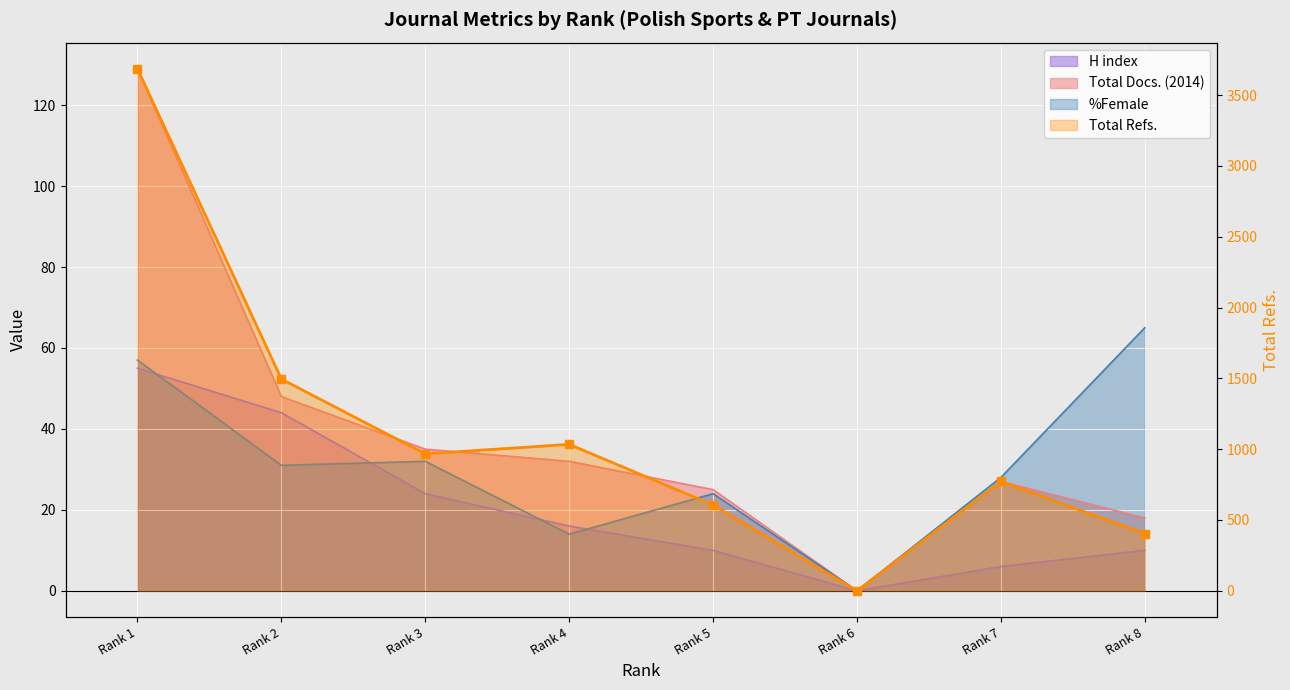

At how many categories does at least one series exceed 1037?

2